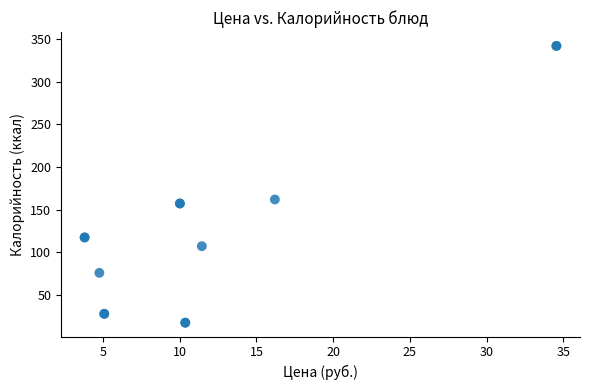

What Y value in the scatter plot is closest to 179?

162.0